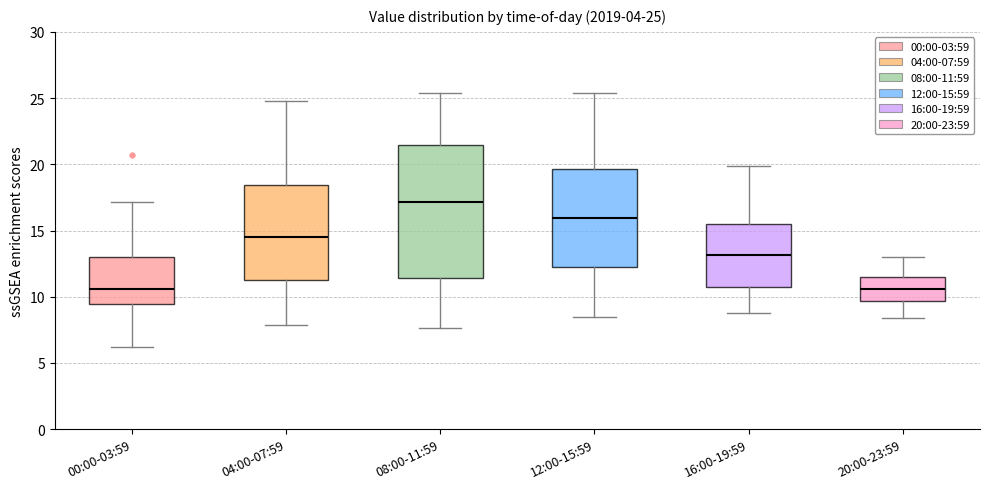

Which box is the tallest, from its lower edge to its upper edge?

08:00-11:59